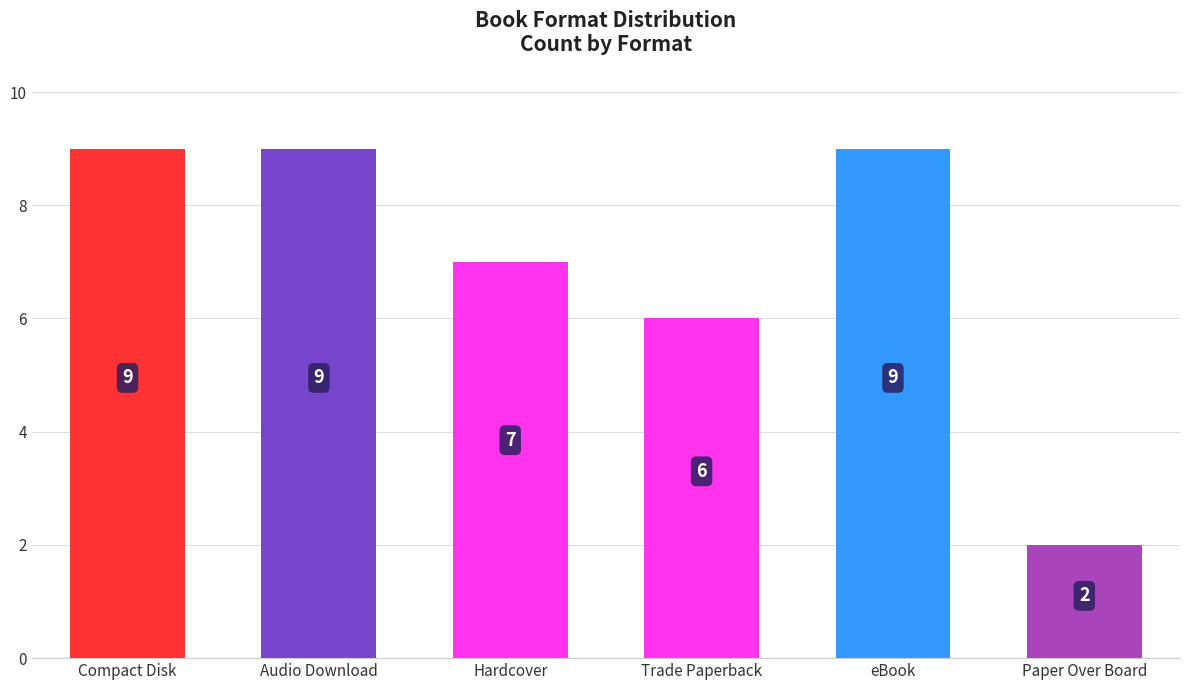

What is the smallest value displayed?

2